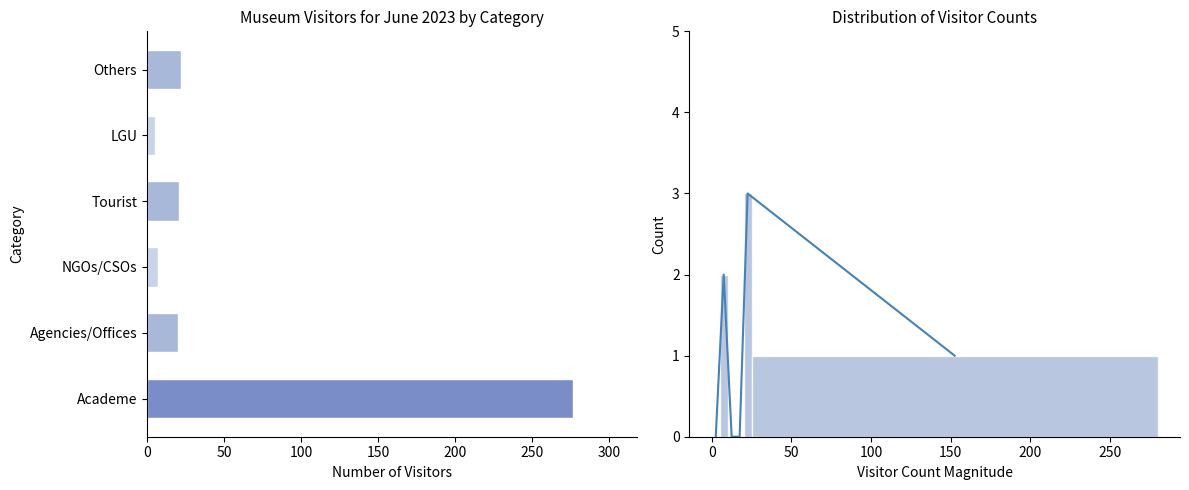

Count the number of categories in the chart.

6